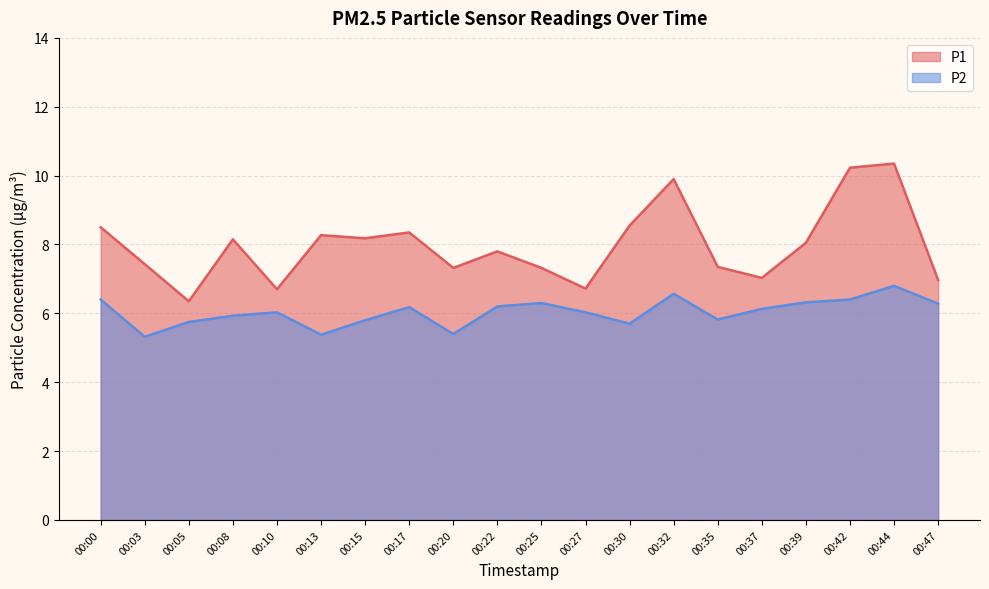

What is the greatest value displayed?

10.3